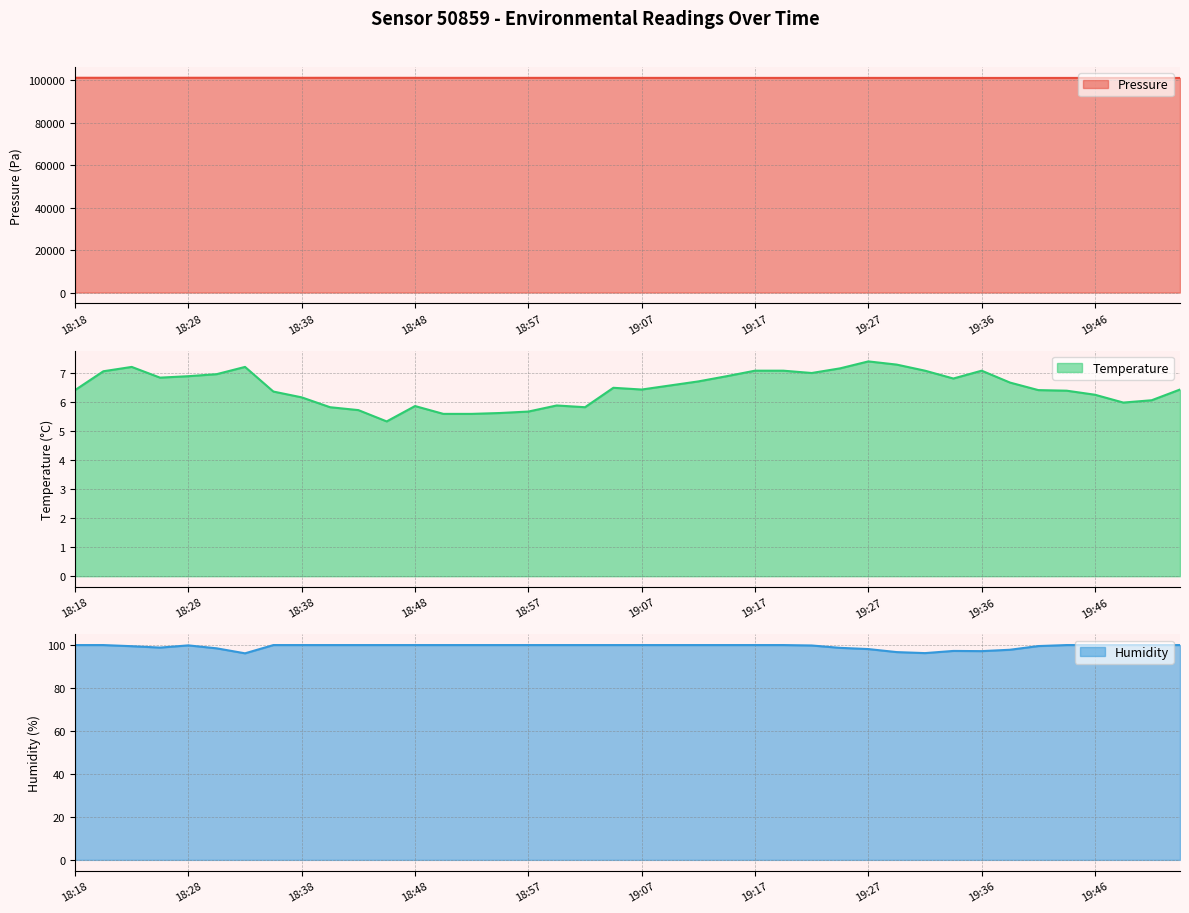

In pressure, how many points are higher than both neighbors (excluding endpoints)?

10